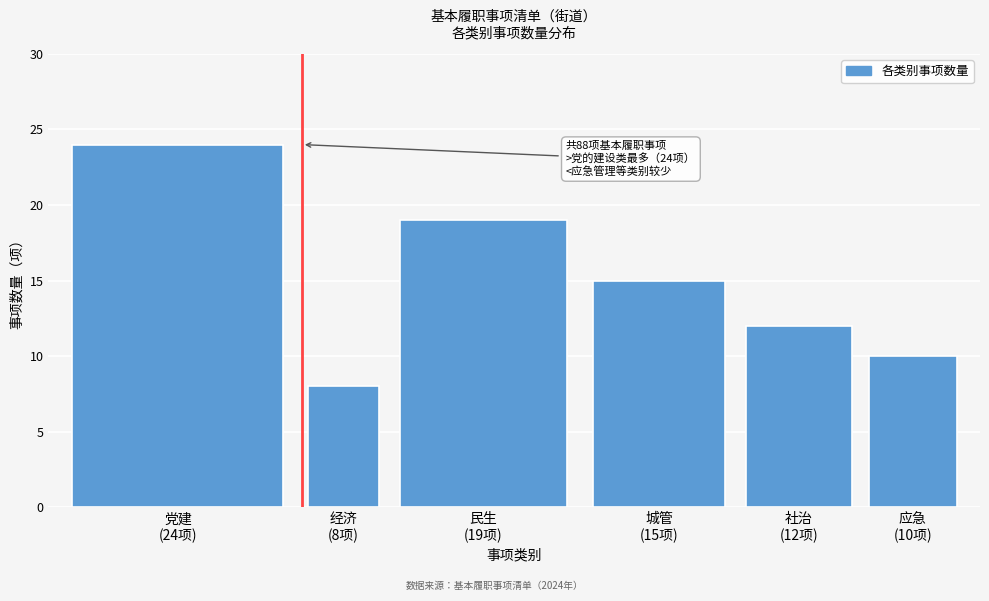

Reading right to left, list all the values displayed in this chart.

10	12	15	19	8	24